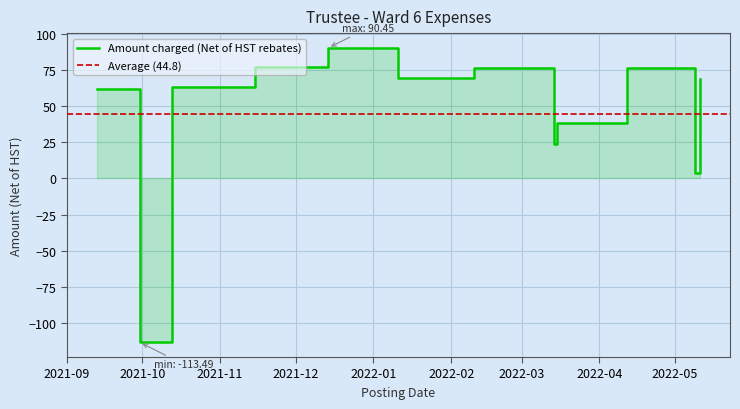

What is the value of the 3rd point from the left?

63.6